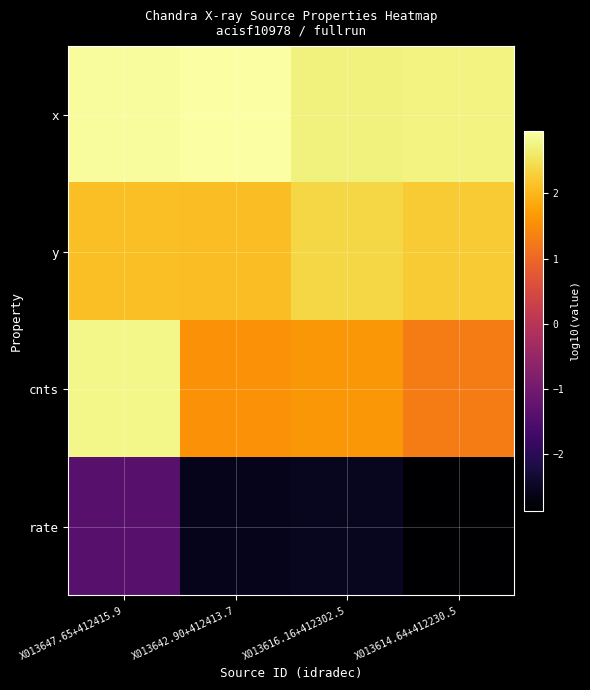

Which series has the largest total across all categories?

x